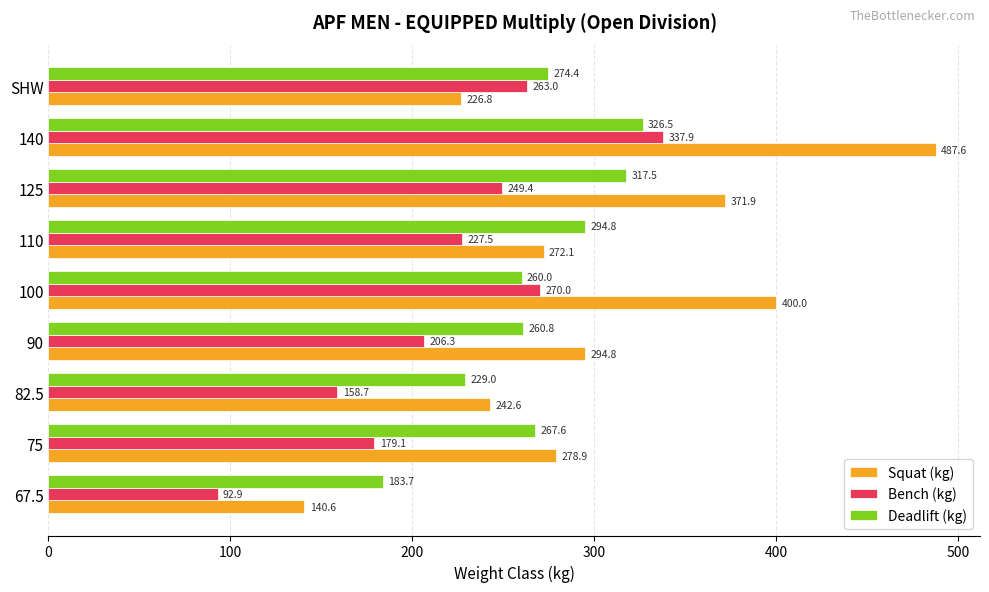

Which series has the largest total across all categories?

Squat (kg)